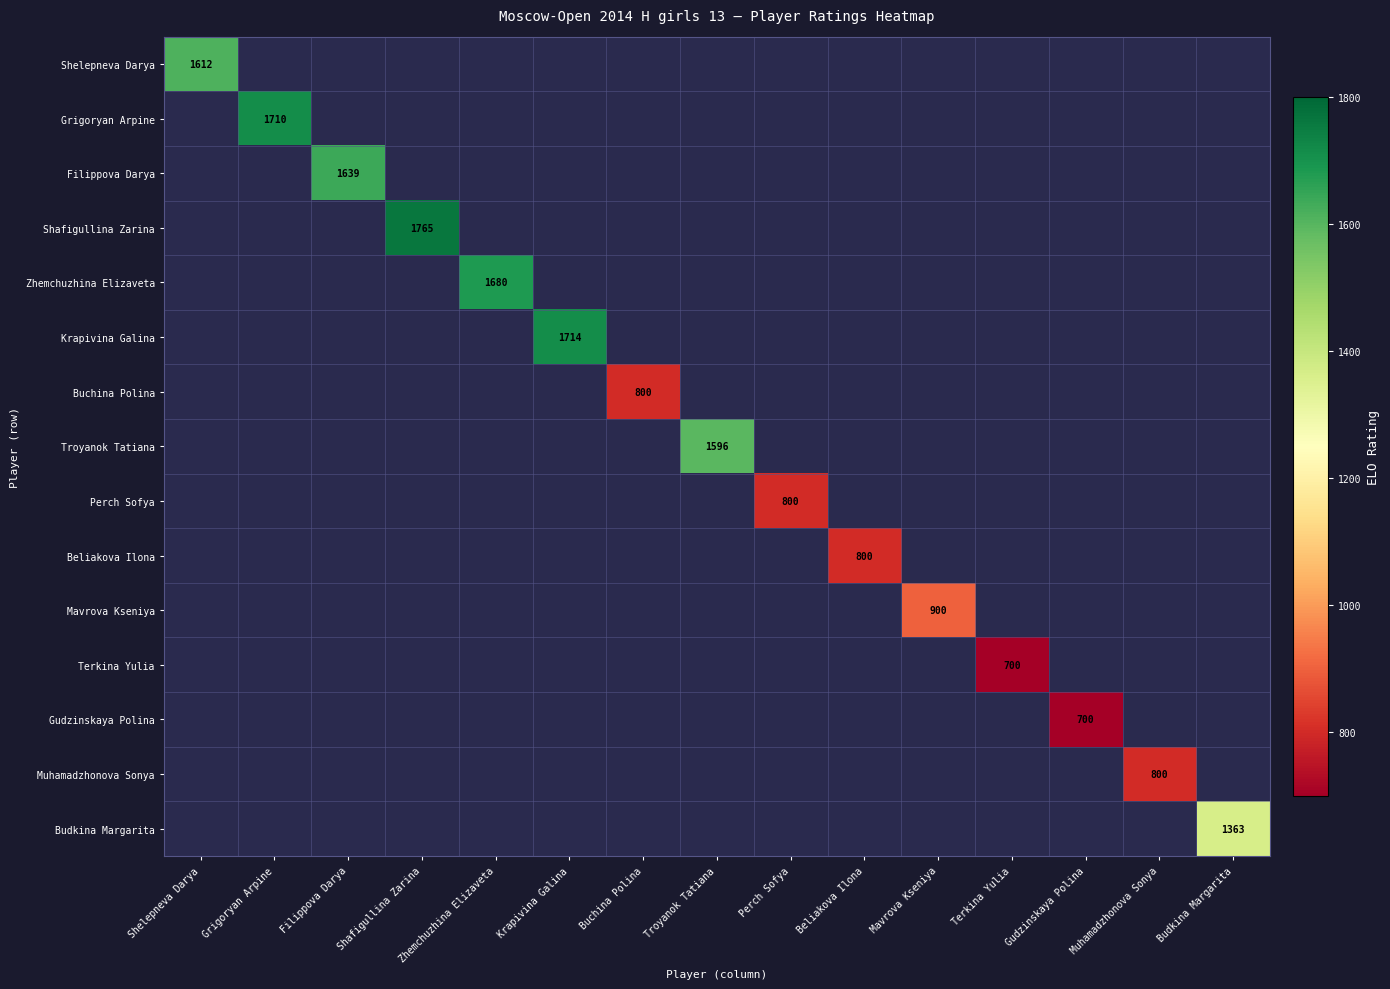

The value of Muhamadzhonova Sonya at Muhamadzhonova Sonya is 1176. True or false?

False